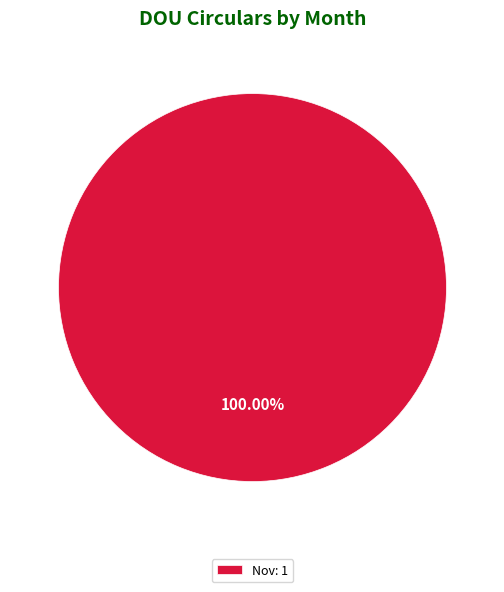

How many slices are in this pie chart?

1